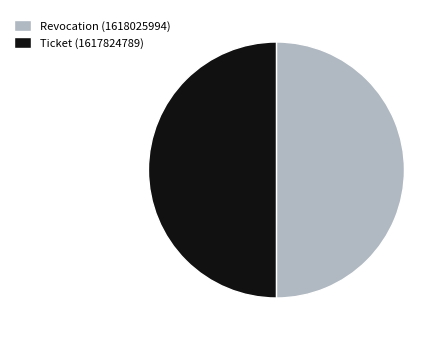

True or false: Revocation (1618025994) accounts for 35% of the total.

False